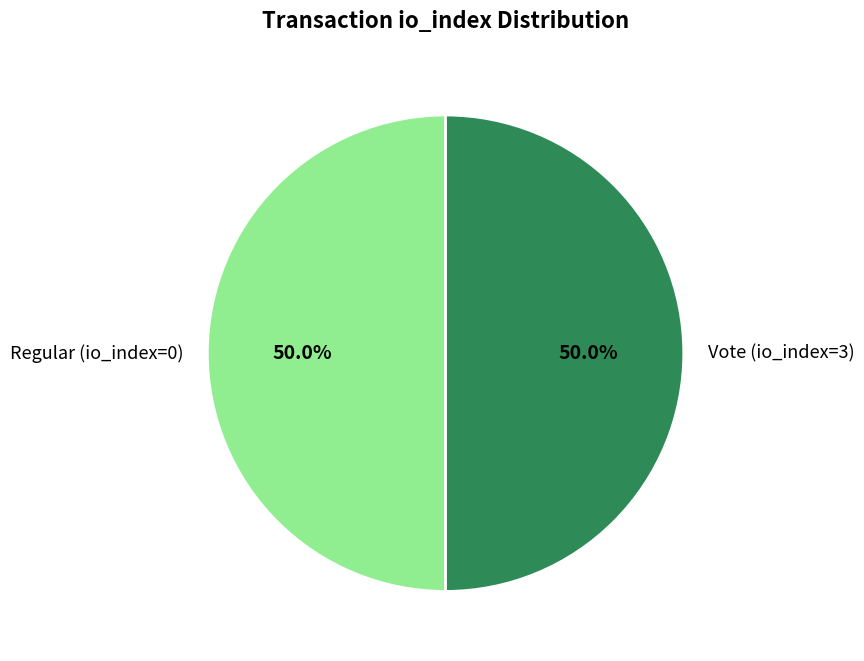

What is the ratio of the value at Regular (io_index=0) to the value at Vote (io_index=3)?

1.0